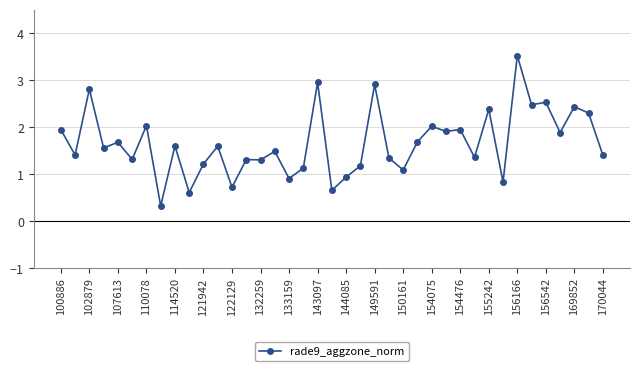

What is the smallest value displayed?

0.3